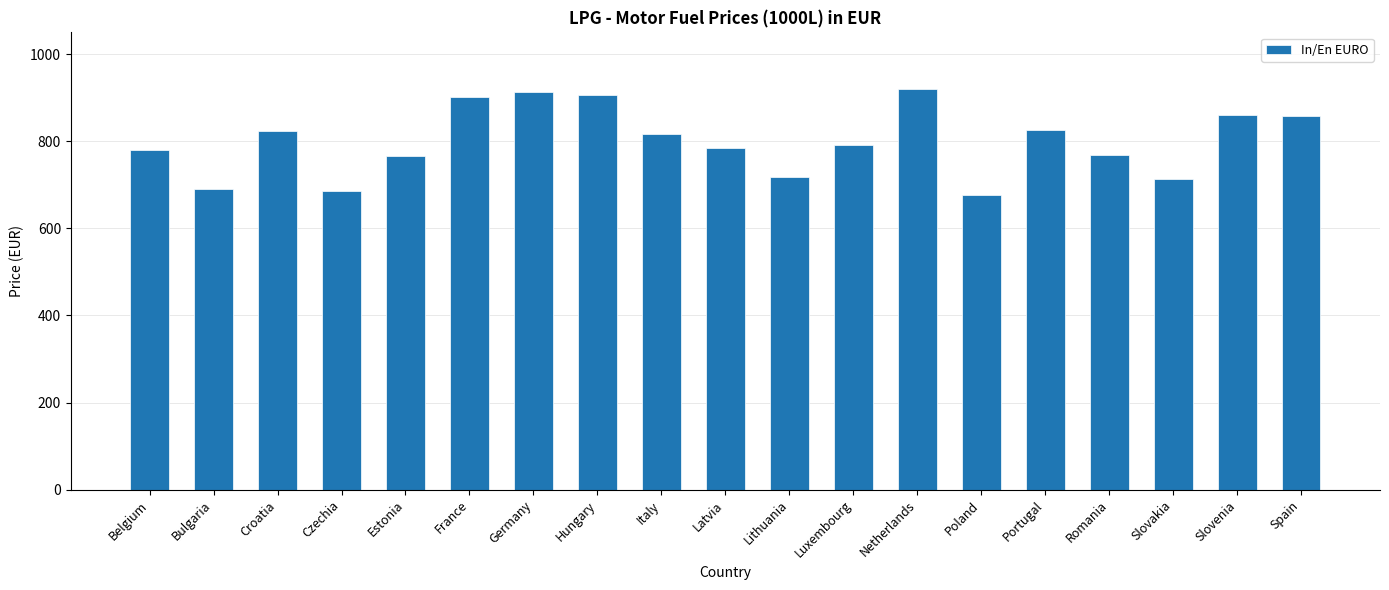

What is the smallest value displayed?

675.9